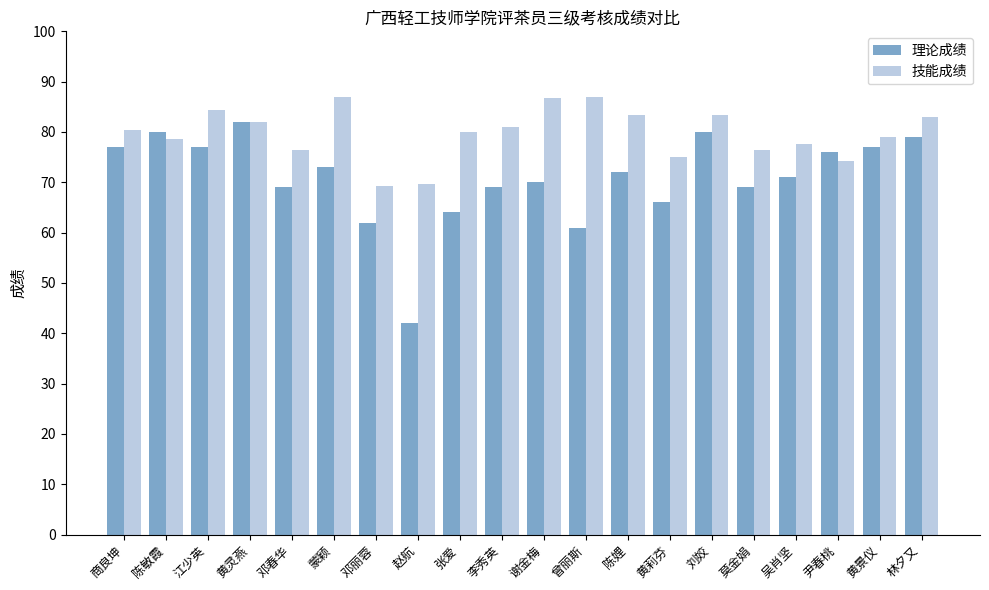

What is the value of the 技能成绩 bar at the 9th from the left?

80.0